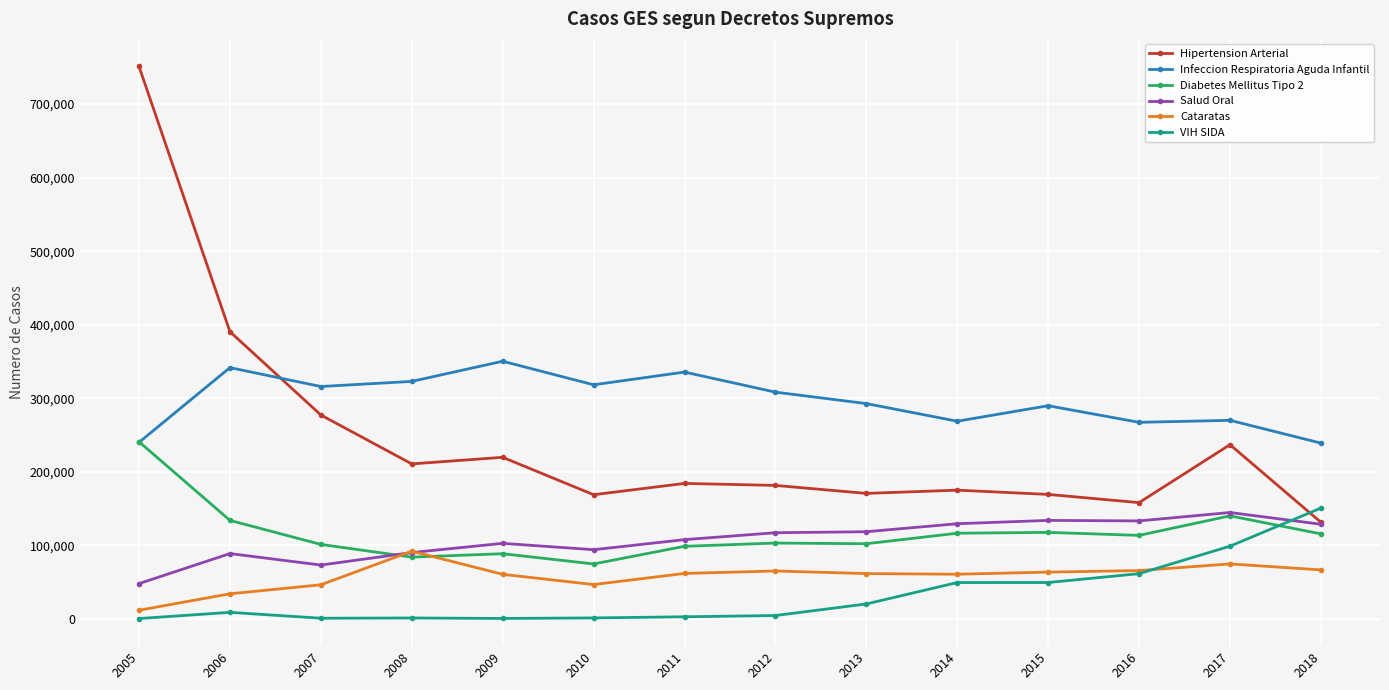

What is the total value across all series at 2018?

831658